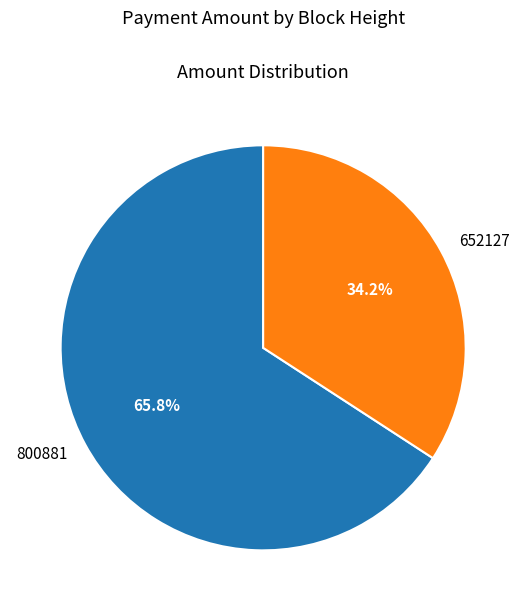

Which category has the smallest portion of the pie?

652127